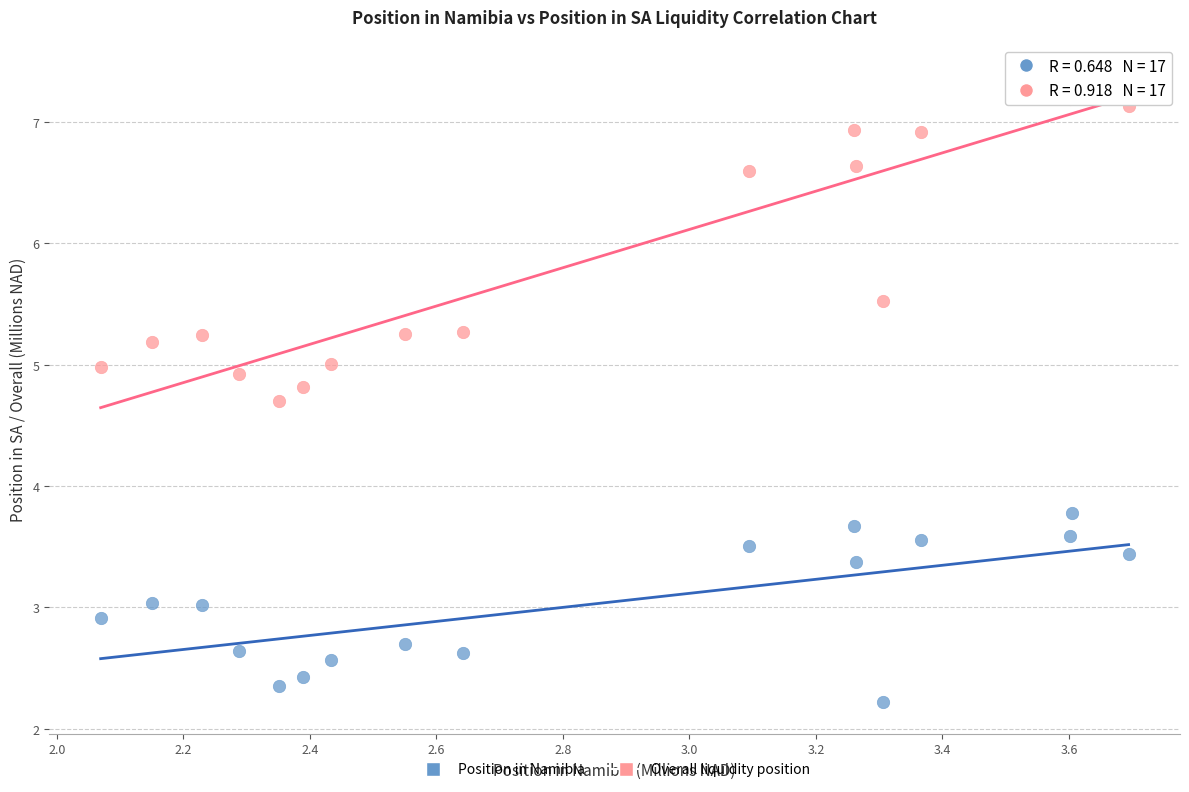

Which series contains the lowest Y value?

Position in Namibia